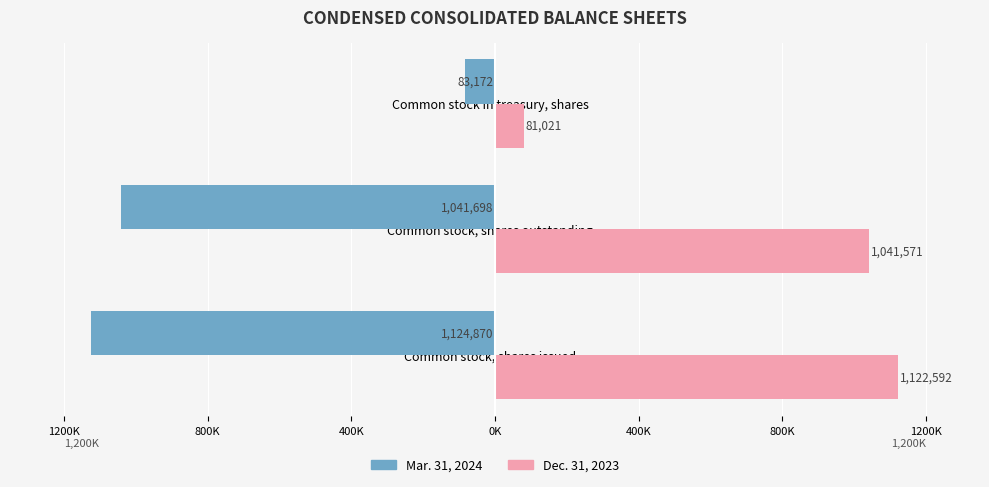

Rank the series by their average value, from highest to lowest.

Dec. 31, 2023, Mar. 31, 2024